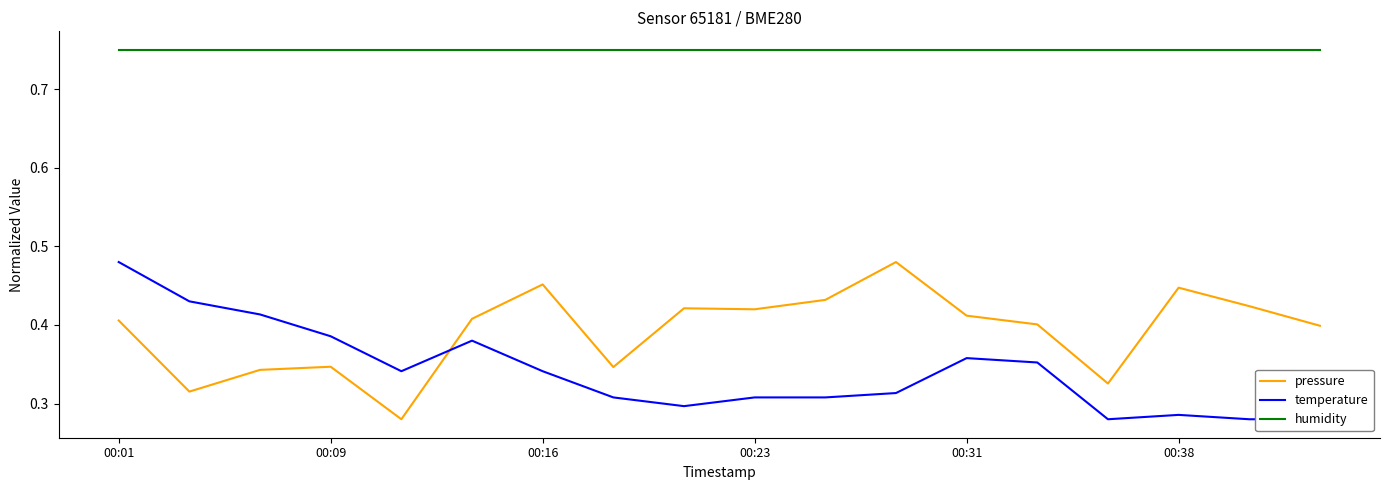

True or false: humidity and pressure cross at least once.

False